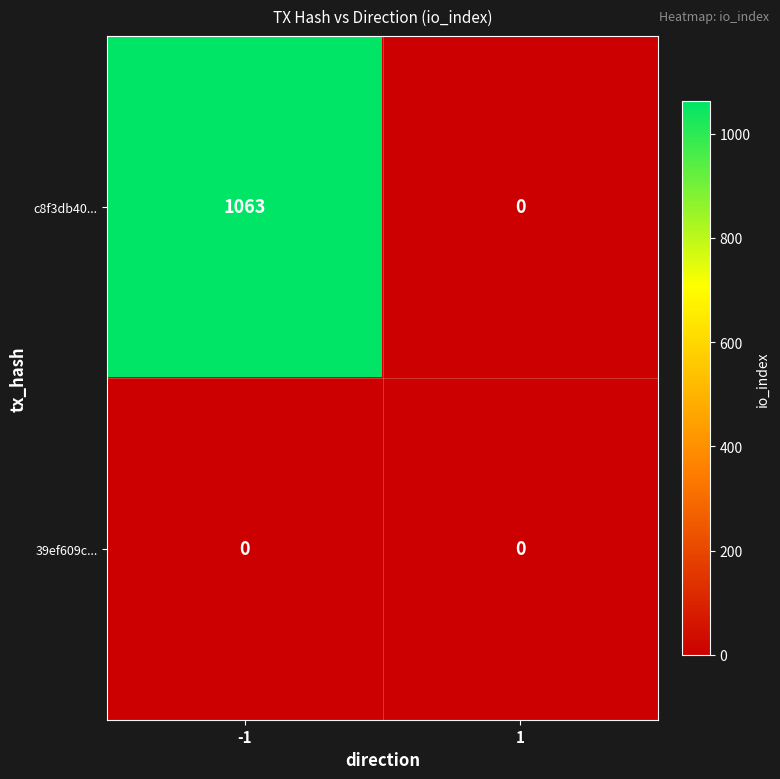

Reading left to right, what are all the values shown in this chart?

c8f3db40...: -1=1063	1=0
39ef609c...: -1=0	1=0